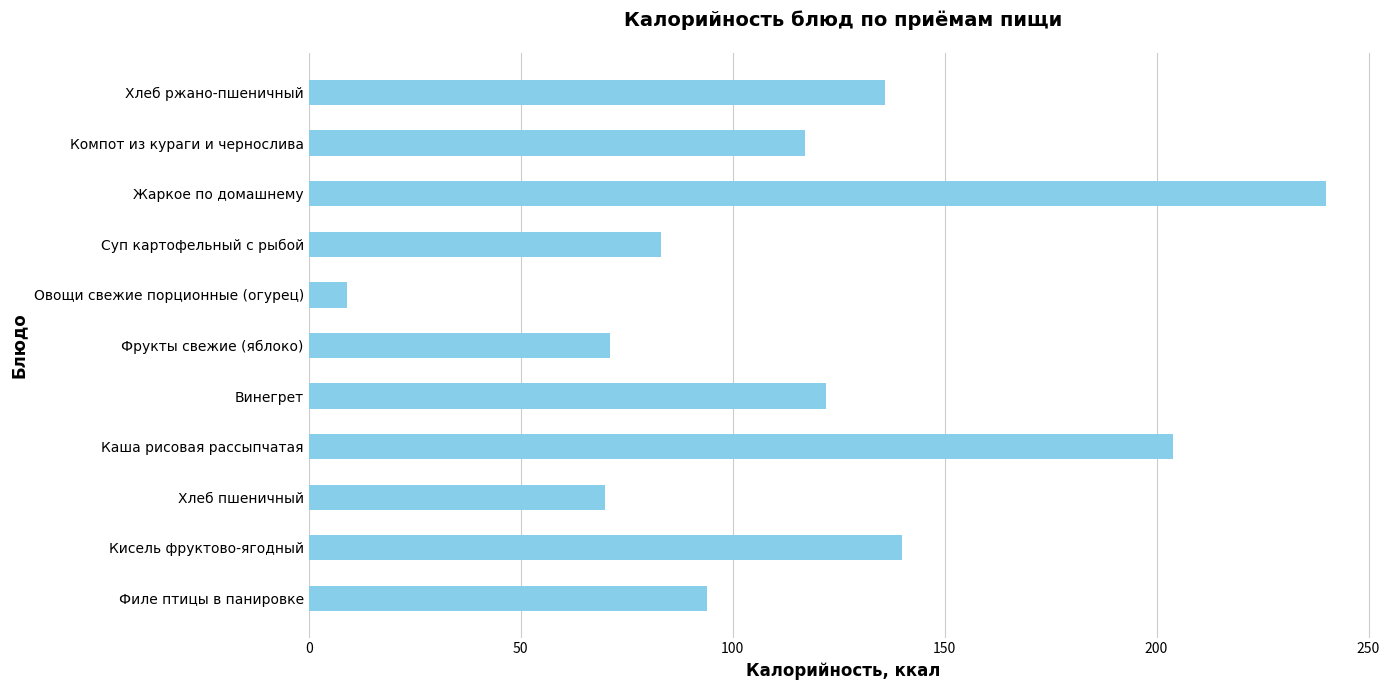

What is the sum of all values?

1286